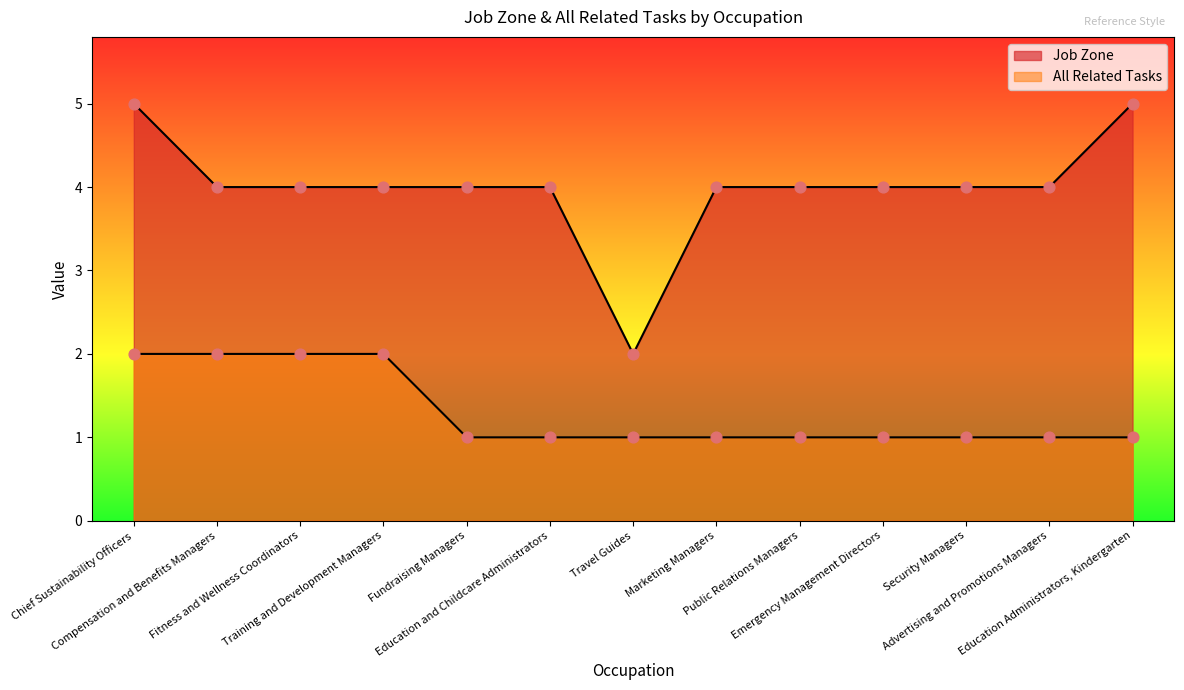

What is the total value across all series at Chief Sustainability Officers?

7